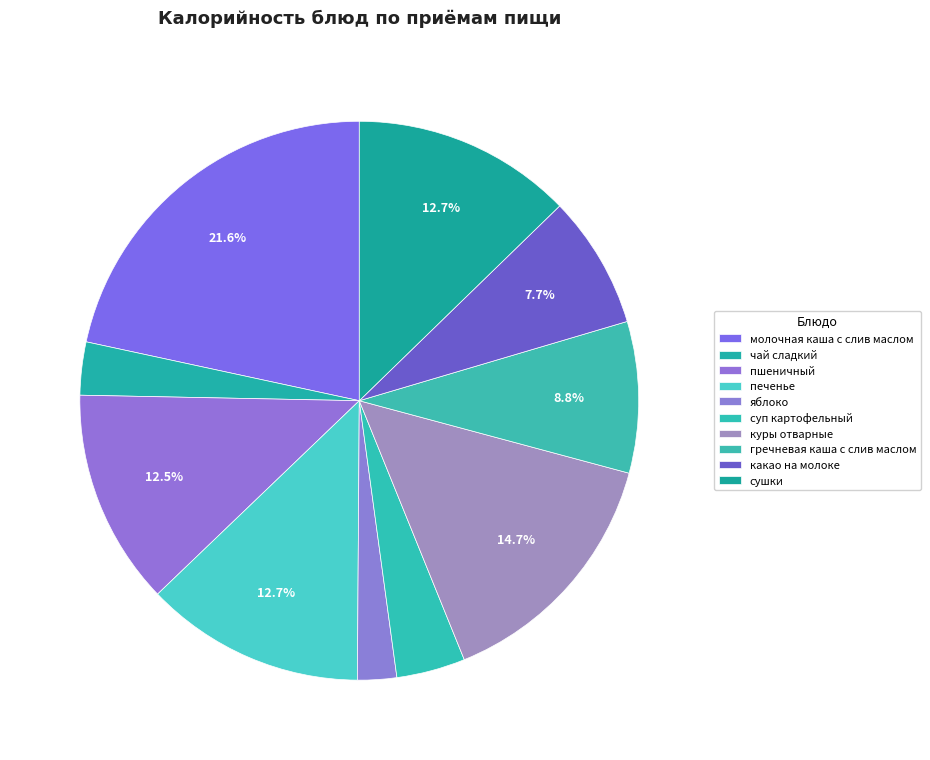

Rank the categories by value from highest to lowest.

молочная каша с слив маслом, куры отварные, печенье, сушки, пшеничный, гречневая каша с слив маслом, какао на молоке, суп картофельный, чай сладкий, яблоко